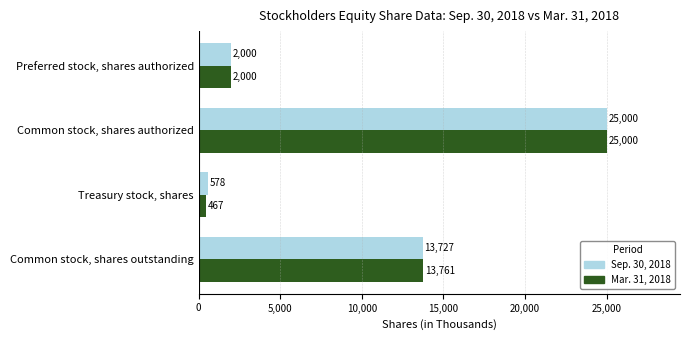

Which series has the widest spread of values?

Mar. 31, 2018